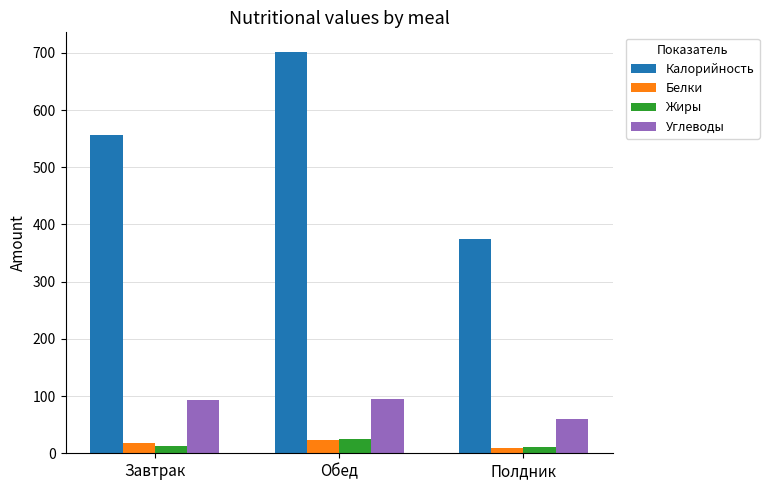

Where does the Жиры series first go above 11?

Завтрак